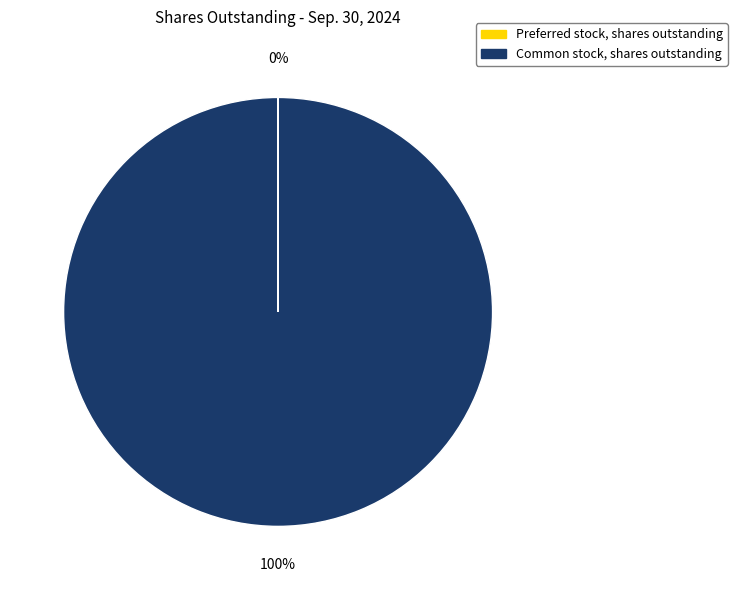

To the nearest percent, what percentage of the pie is Common stock, shares outstanding?

100%